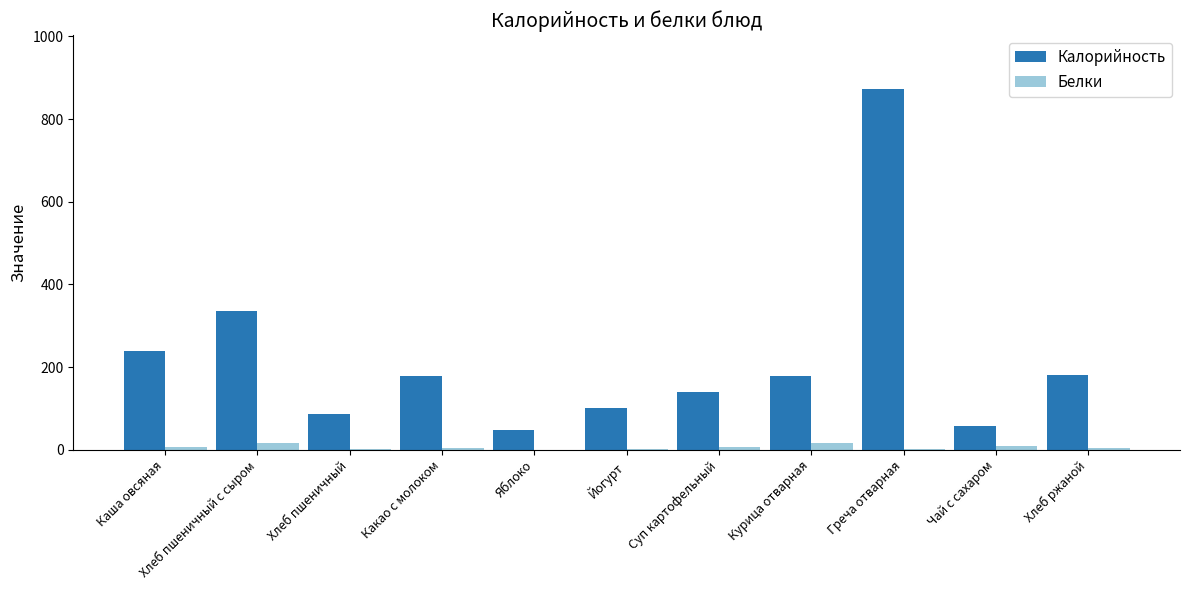

What is the sum of the Белки values at Суп картофельный and Хлеб пшеничный с сыром?

21.7